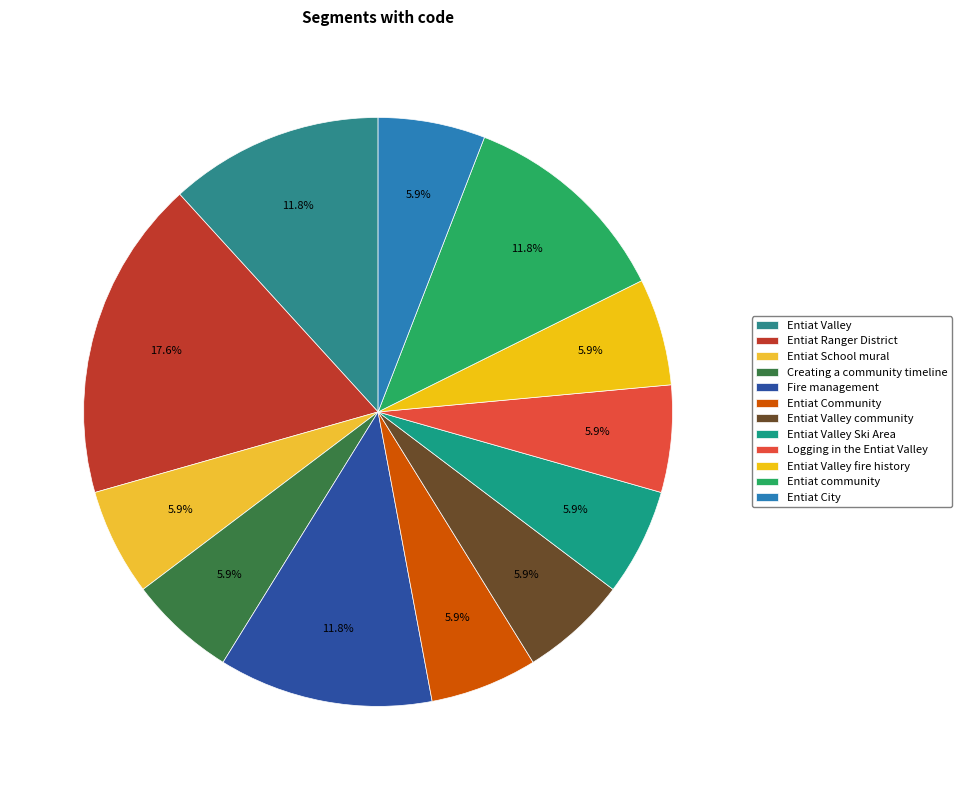

Rank the categories by value from lowest to highest.

Entiat School mural, Creating a community timeline, Entiat Community, Entiat Valley community, Entiat Valley Ski Area, Logging in the Entiat Valley, Entiat Valley fire history, Entiat City, Entiat Valley, Fire management, Entiat community, Entiat Ranger District